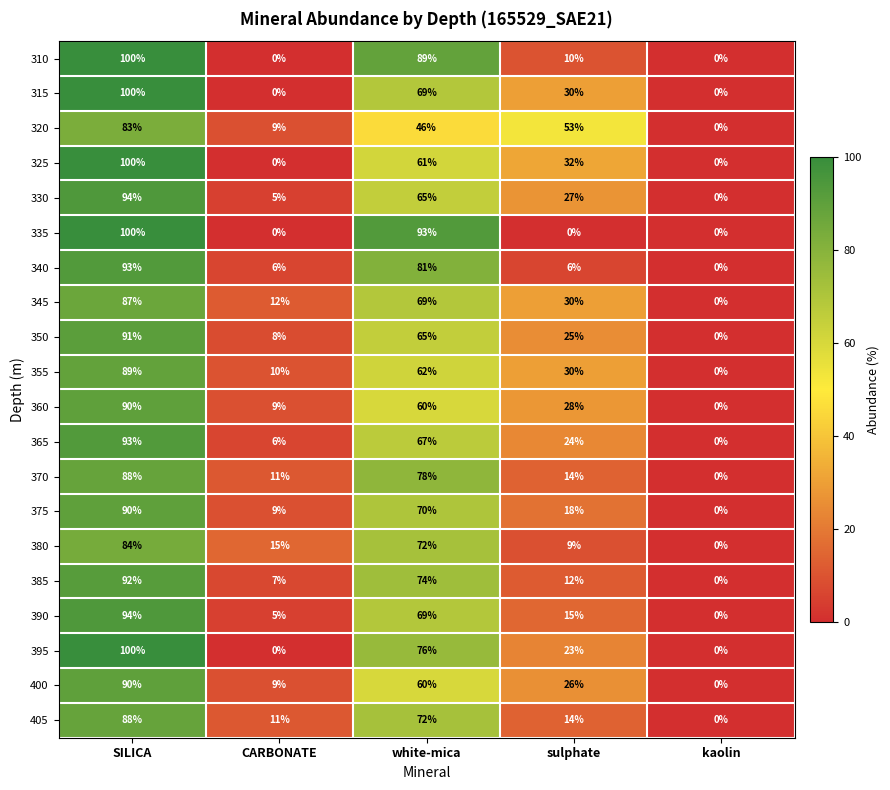

How many categories are shown in the chart?

5